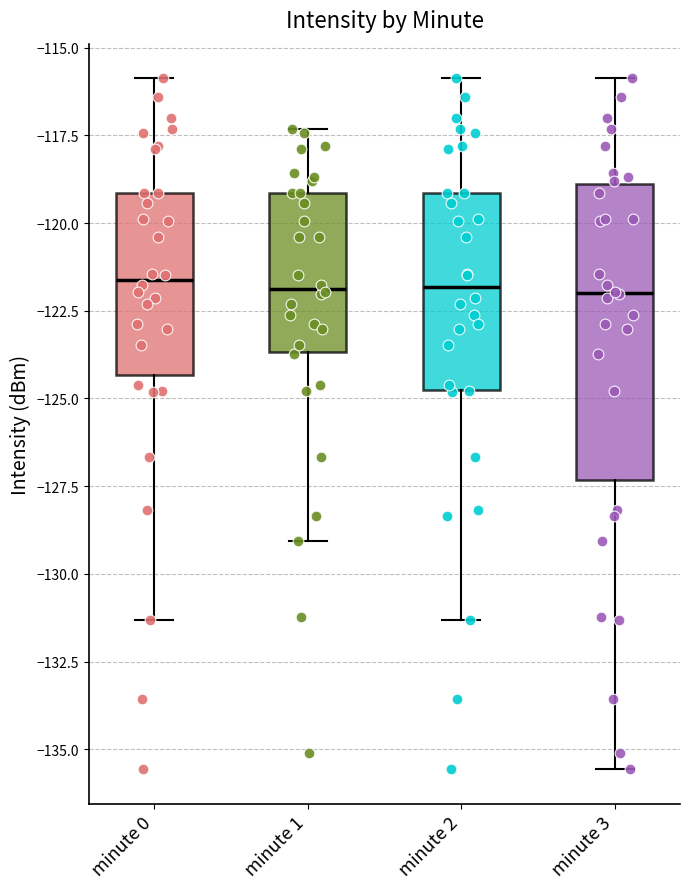

Which box is the tallest, from its lower edge to its upper edge?

minute 3